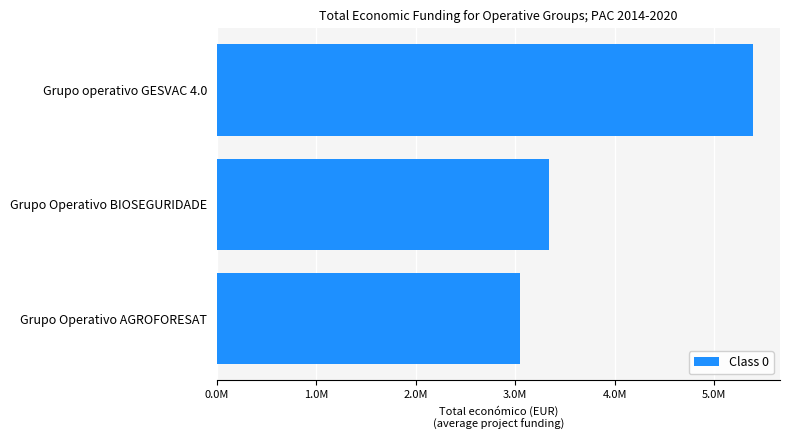

What is the smallest value displayed?

3051573